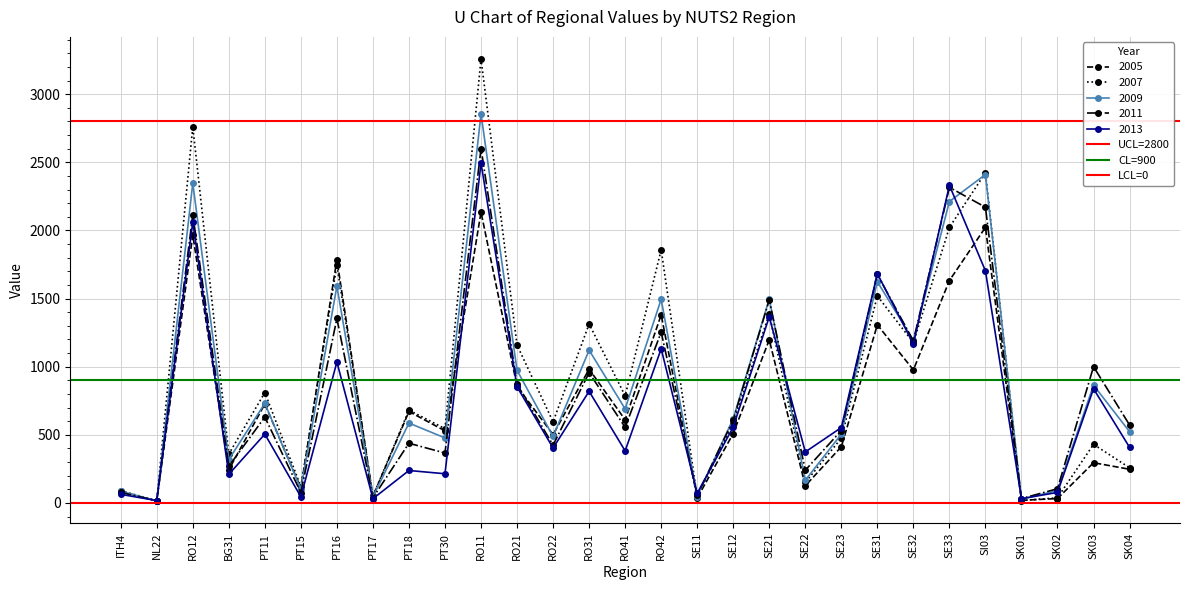

What is the difference between the highest and lowest values at ITH4?

2800